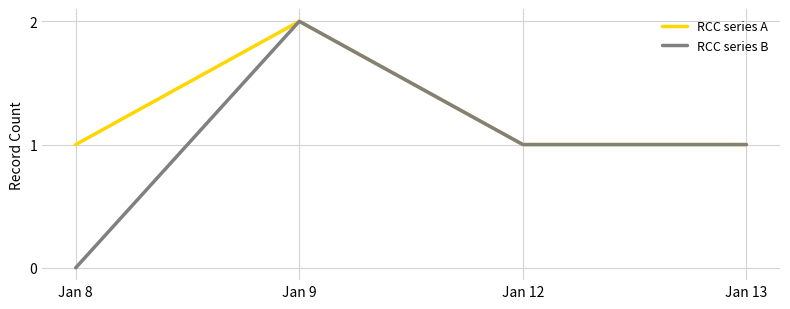

Which series has the largest total across all categories?

RCC series A